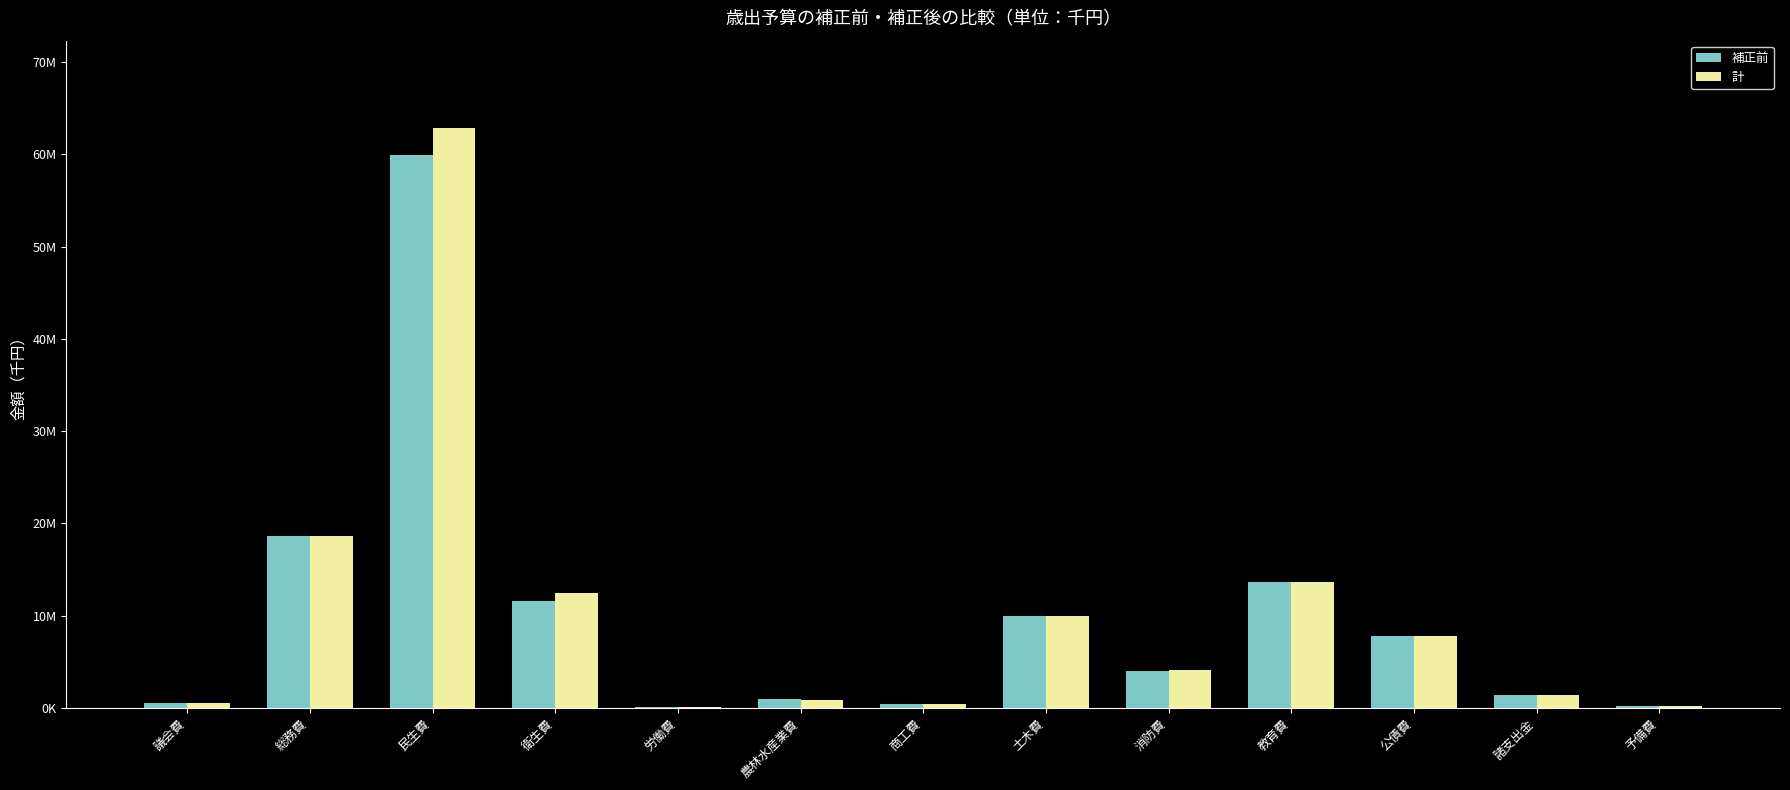

Does the chart contain stacked bars?

No